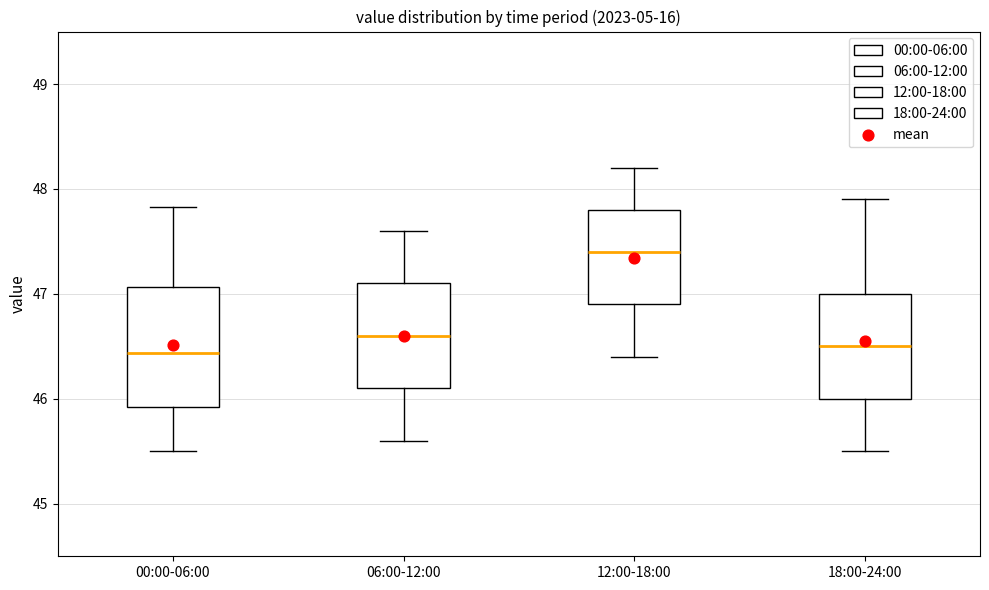

Which box is the tallest, from its lower edge to its upper edge?

00:00-06:00